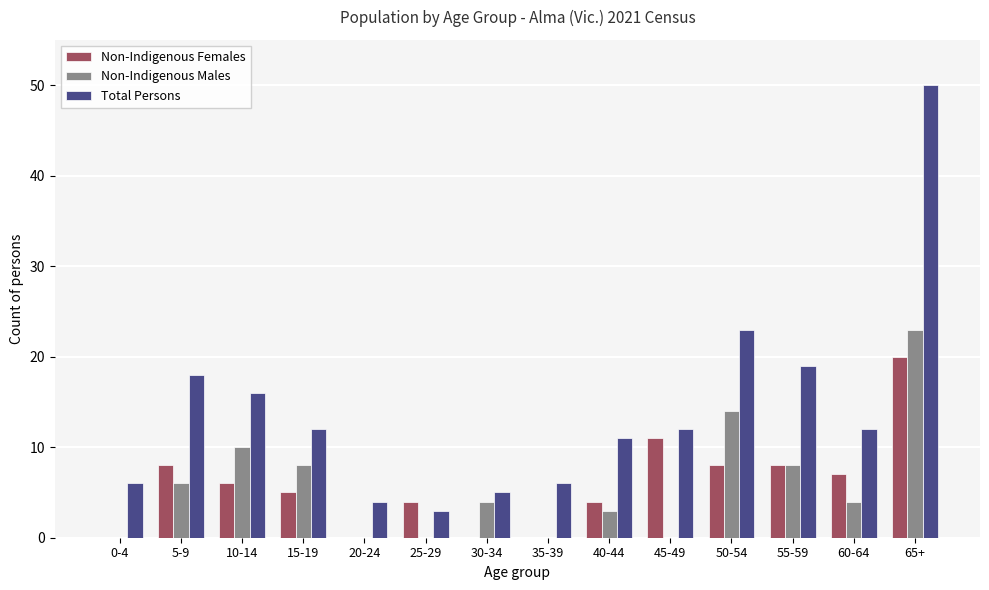

What is the total value across all series at 65+?

93